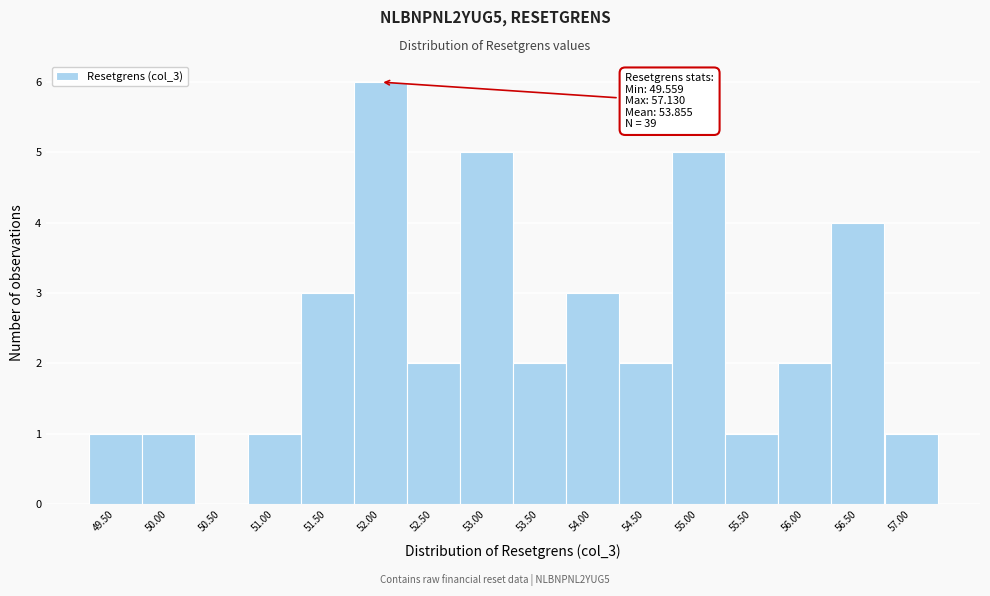

Reading left to right, extract all data points from this chart.

49.50=1	50.00=1	50.50=0	51.00=1	51.50=3	52.00=6	52.50=2	53.00=5	53.50=2	54.00=3	54.50=2	55.00=5	55.50=1	56.00=2	56.50=4	57.00=1